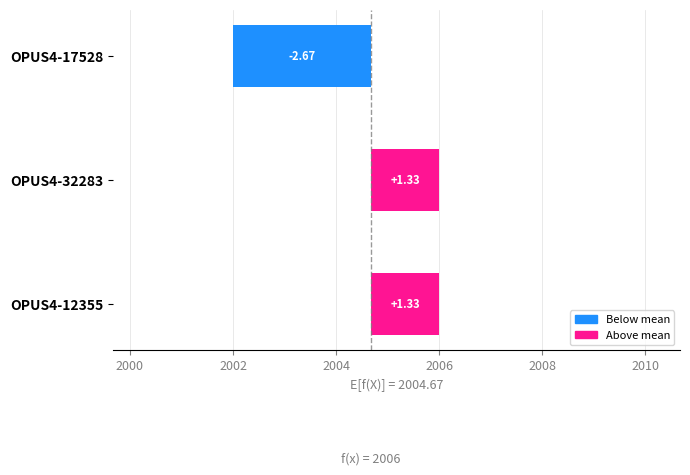

How many values are below 1?

1